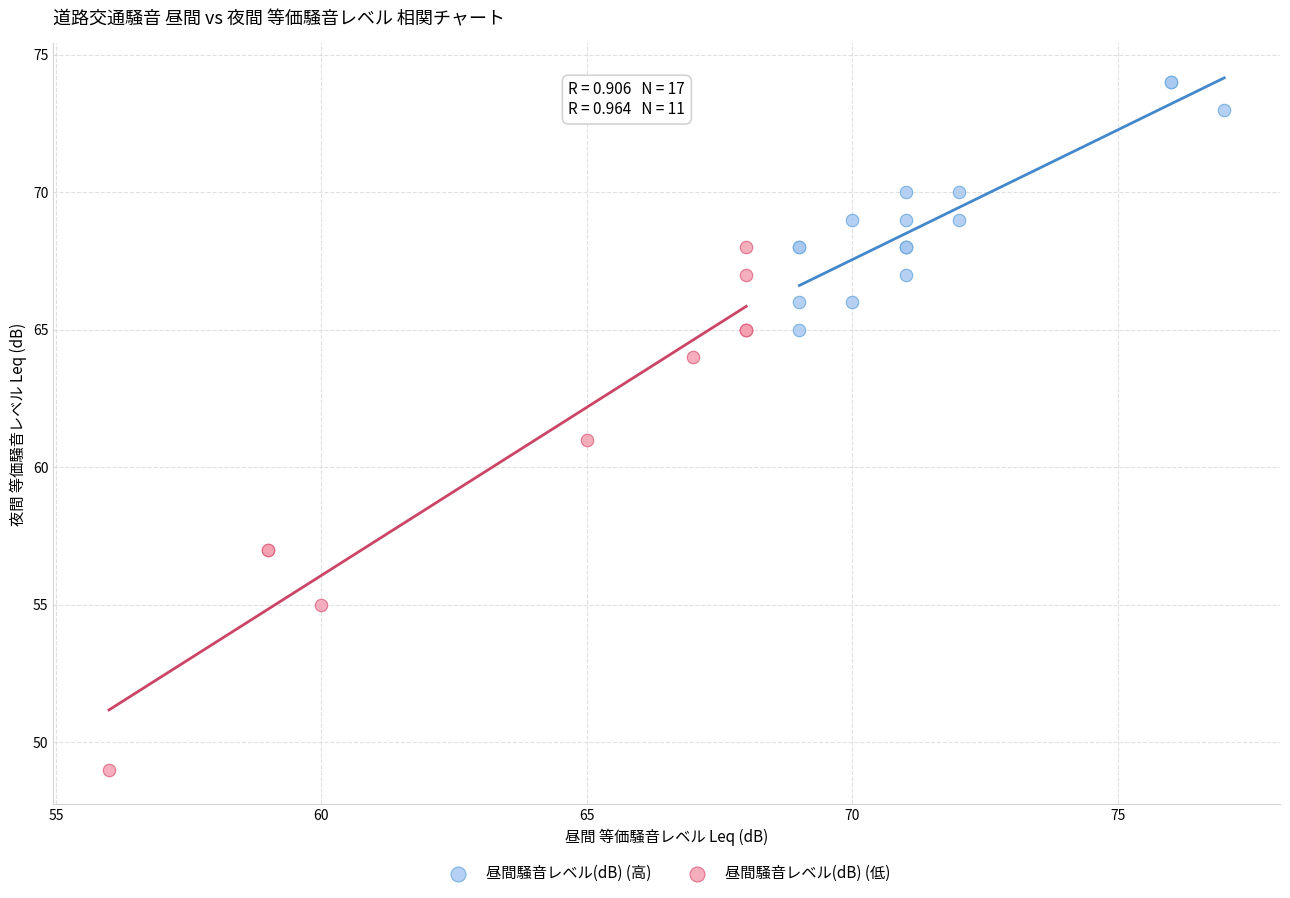

Which series reaches the maximum Y coordinate?

昼間騒音レベル(dB) (高)